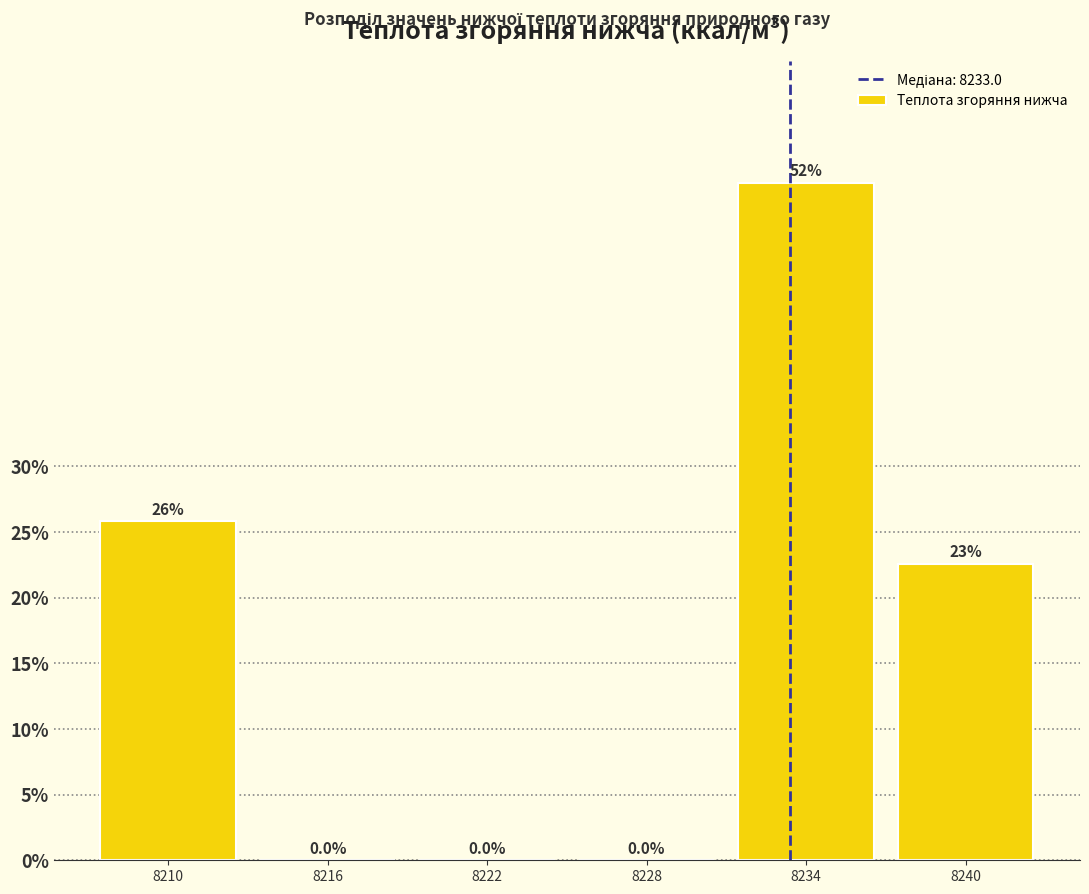

Reading right to left, extract all data points from this chart.

8240=22.6	8234=51.6	8228=0.0	8222=0.0	8216=0.0	8210=25.8